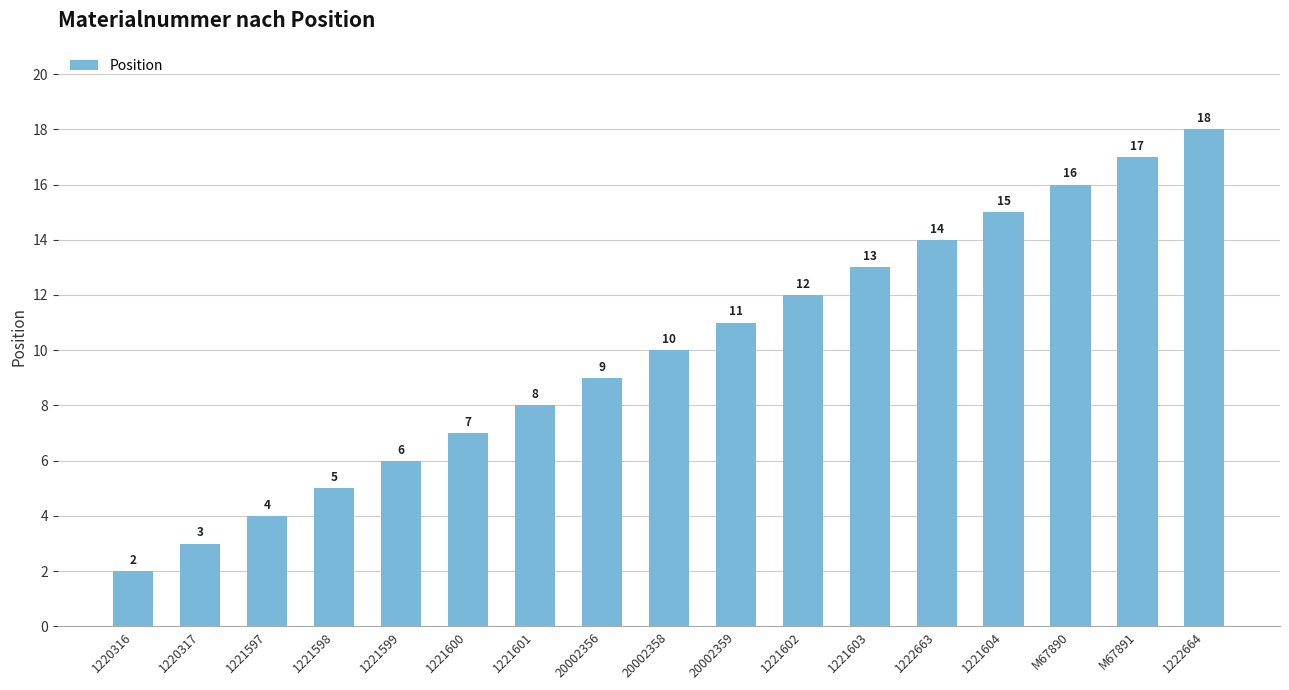

What is the average value?

10